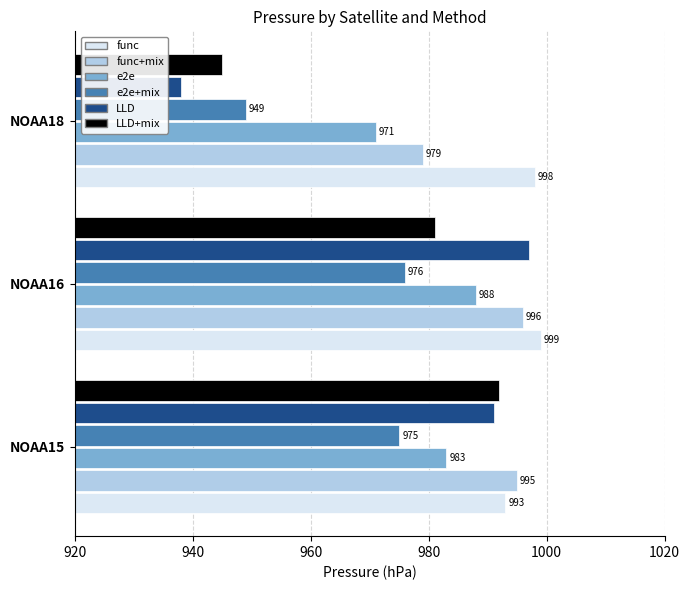

Is the value of LLD at NOAA16 greater than the value of func at NOAA15?

Yes